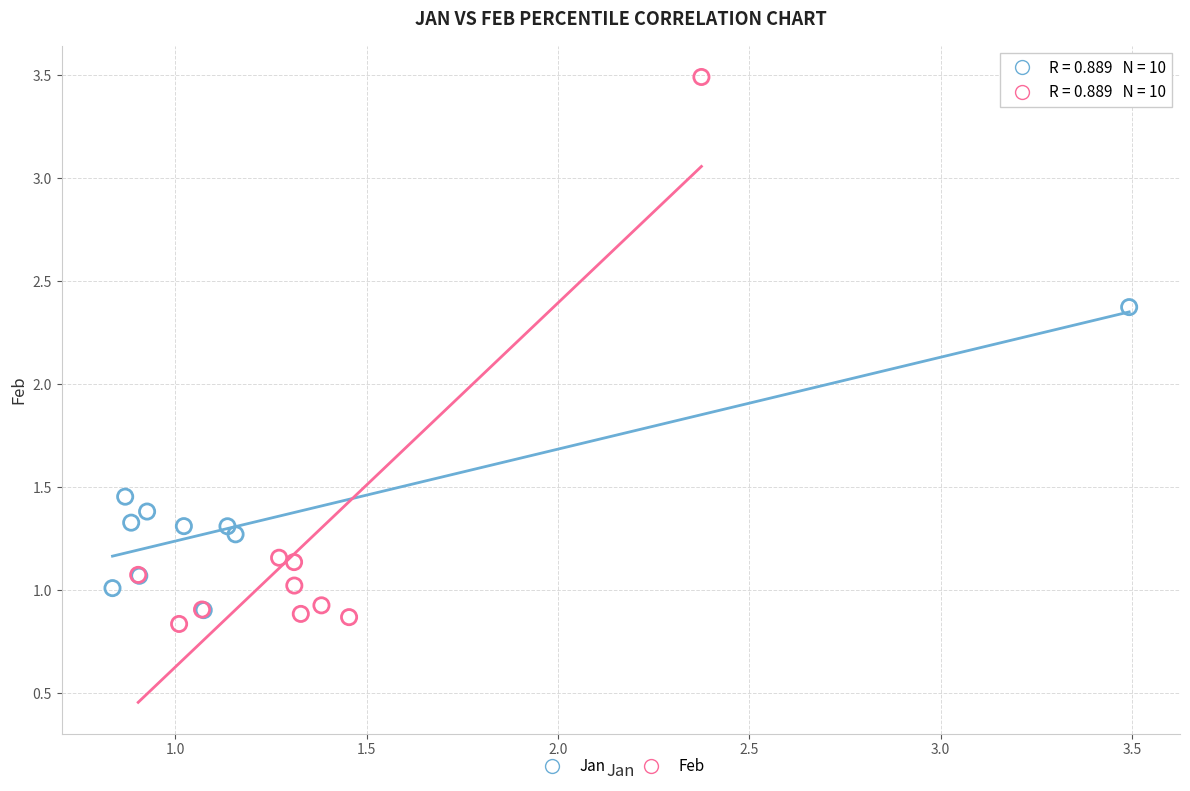

Which series contains the highest Y value?

Feb